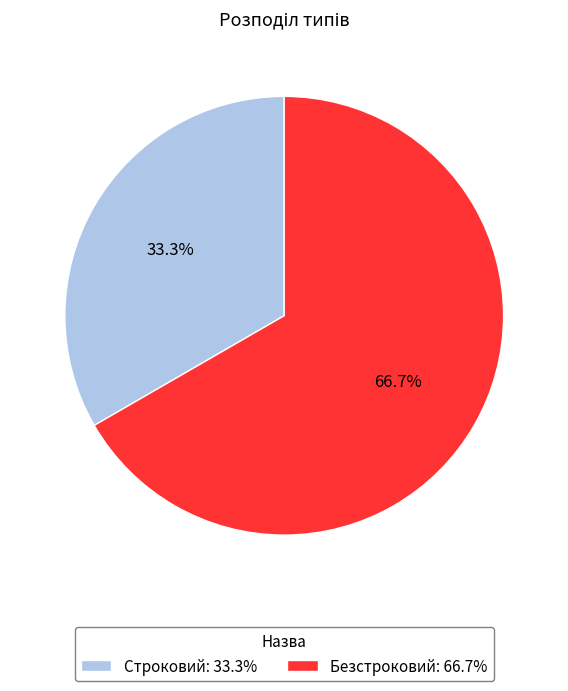

What is the ratio of the value at Безстроковий to the value at Строковий?

2.0